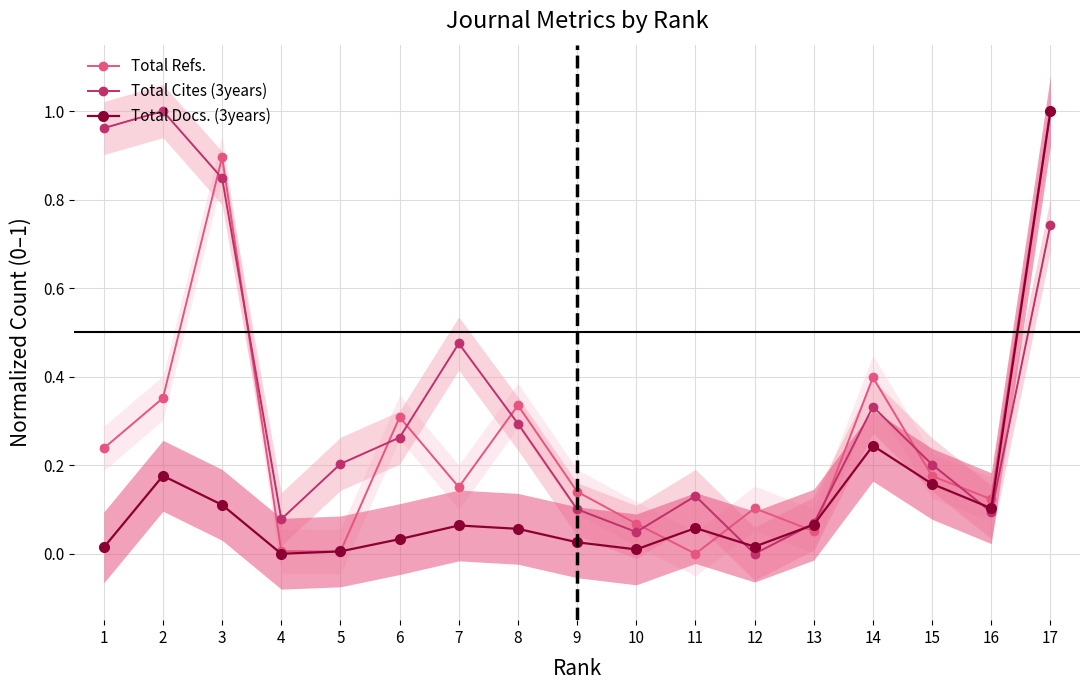

Which series has the widest spread of values?

Total Refs.